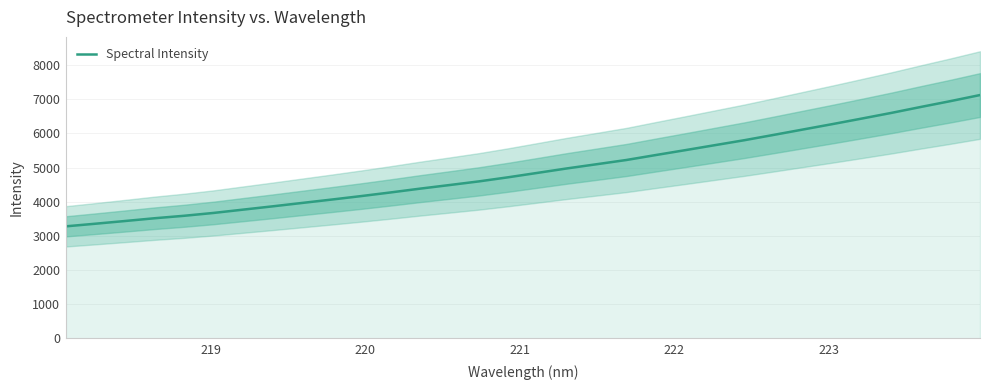

How many categories are shown in the chart?

32